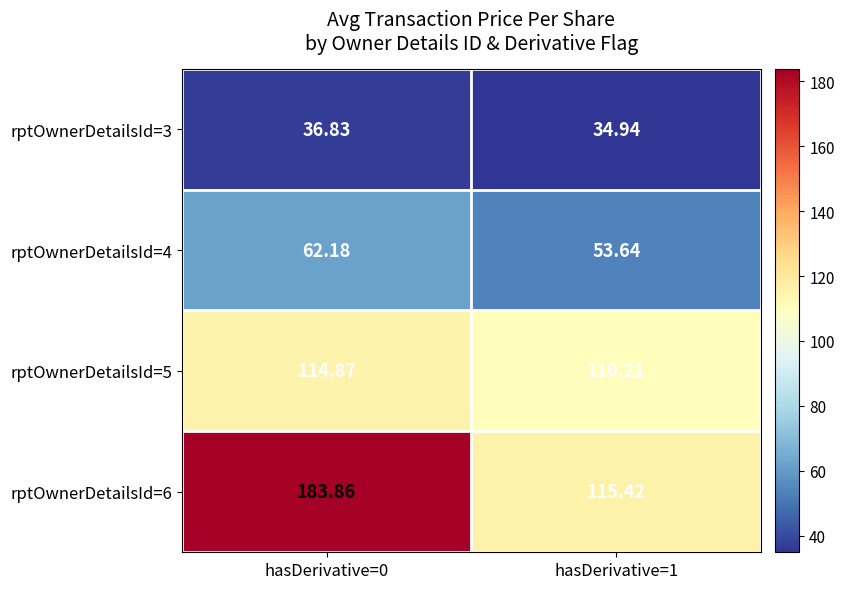

Is the value of rptOwnerDetailsId=5 at hasDerivative=0 greater than the value of rptOwnerDetailsId=4 at hasDerivative=1?

Yes